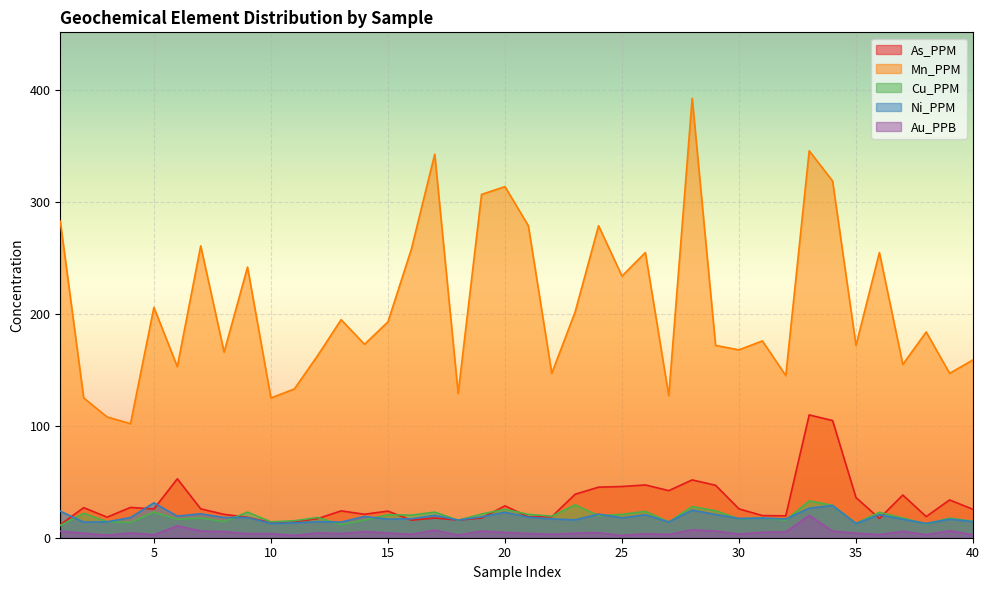

The Cu_PPM series shows 22.9 at 17. True or false?

True